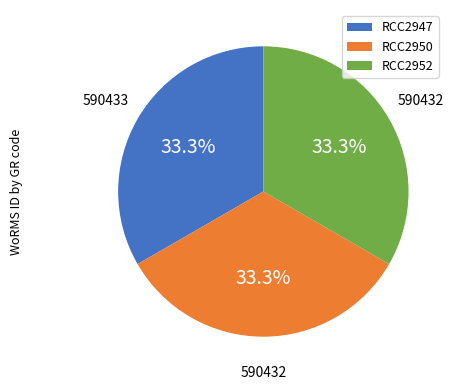

To the nearest percent, what percentage of the pie is RCC2947?

33%